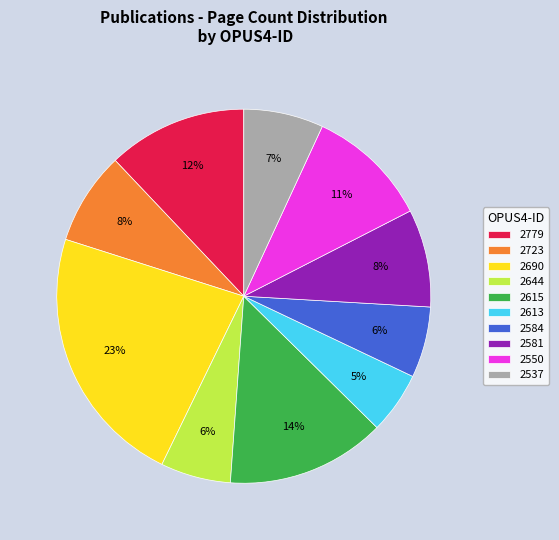

Which has a higher value, 2537 or 2615?

2615